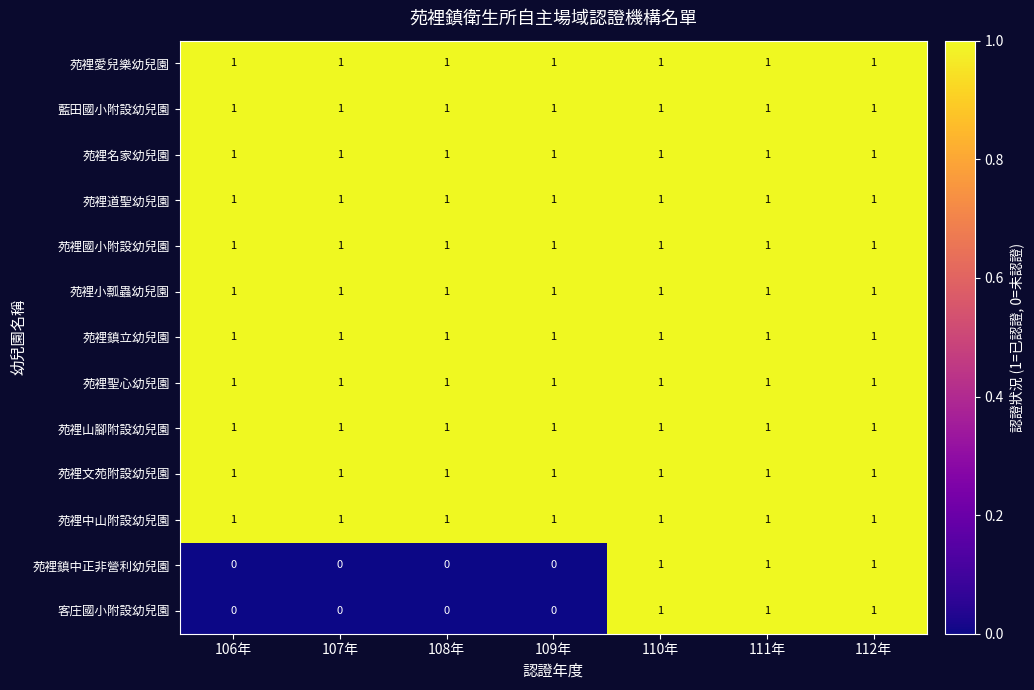

What is the total value across all series at 106年?

11